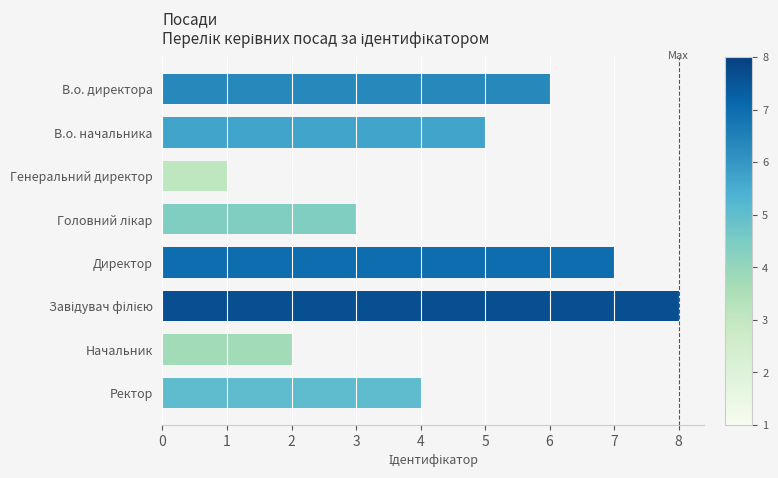

What is the minimum value shown in the chart?

1